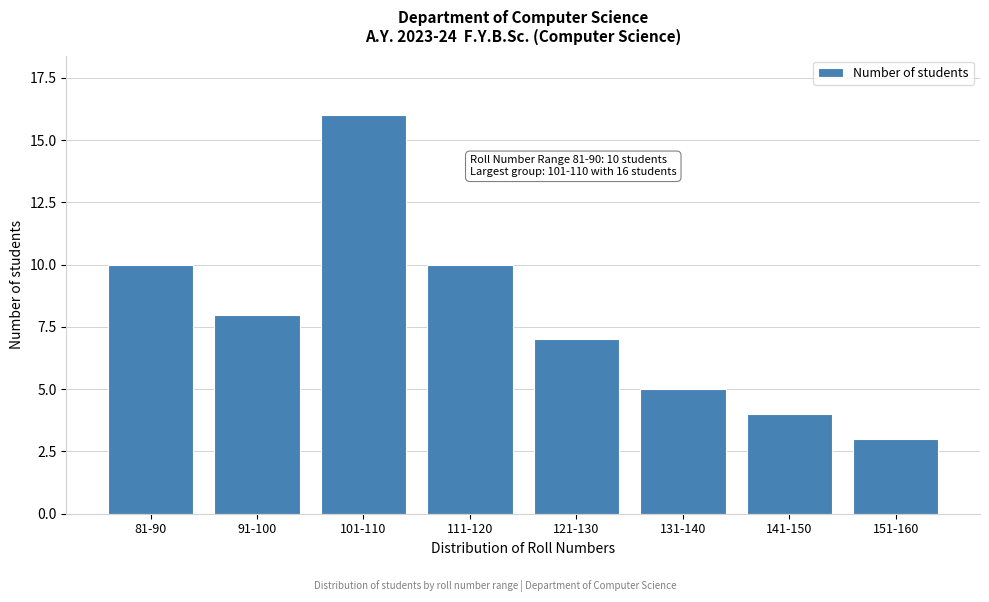

Reading right to left, what are all the values shown in this chart?

151-160=3	141-150=4	131-140=5	121-130=7	111-120=10	101-110=16	91-100=8	81-90=10